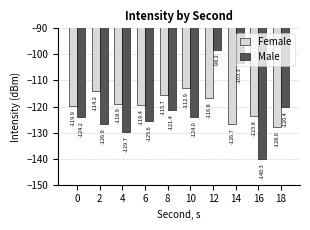

What is the minimum value shown in the chart?

-140.3